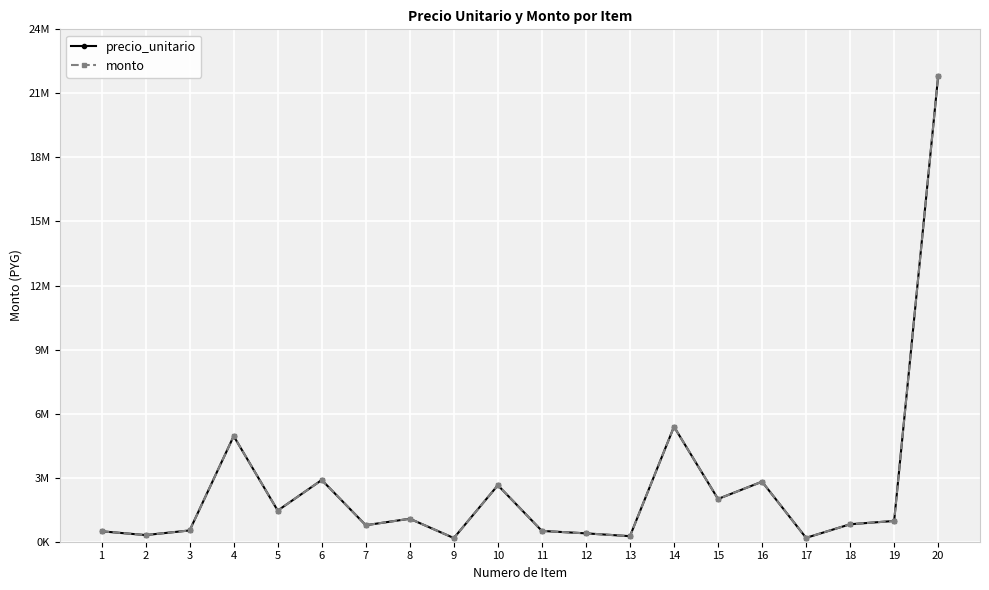

True or false: precio_unitario and monto cross at least once.

False